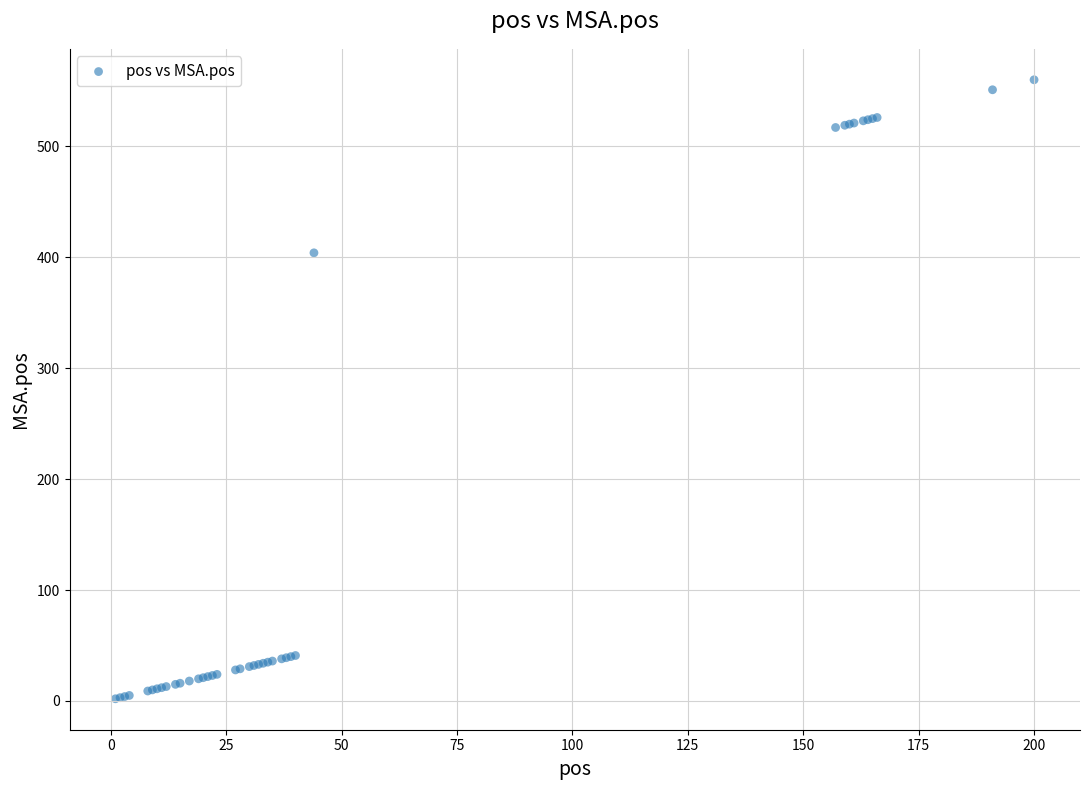

What Y value in the scatter plot is closest to 281?

404